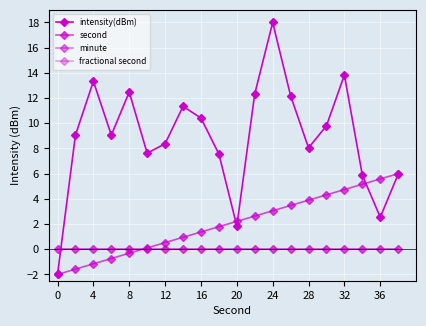

Does the chart display data point markers on the line(s)?

Yes